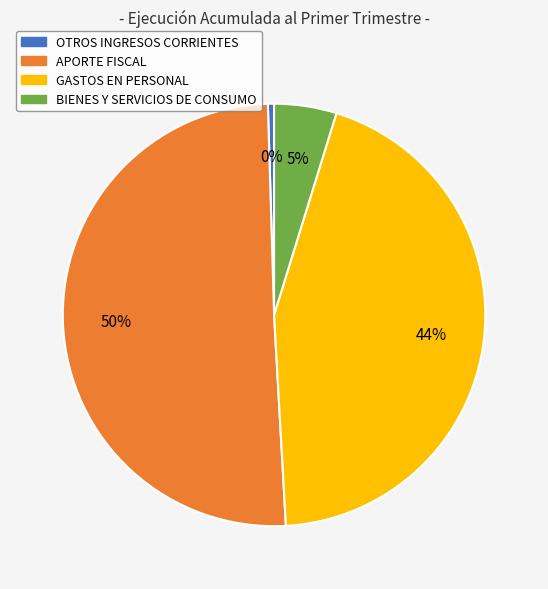

To the nearest percent, what is the combined percentage of BIENES Y SERVICIOS DE CONSUMO and GASTOS EN PERSONAL?

49%